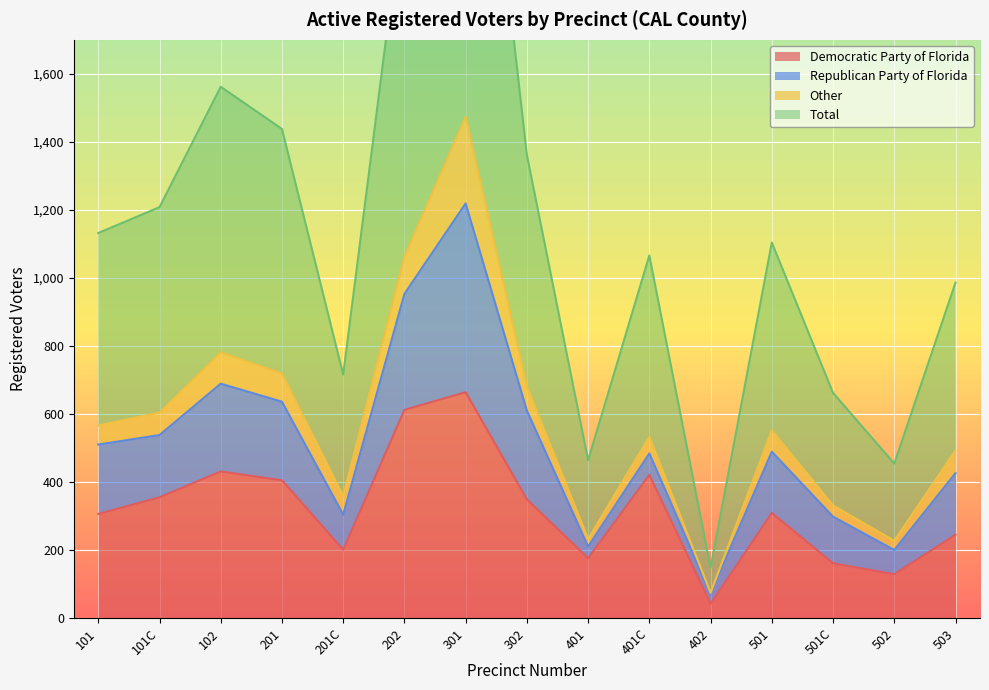

Is it true that Democratic Party of Florida equals 630 at 201?

False